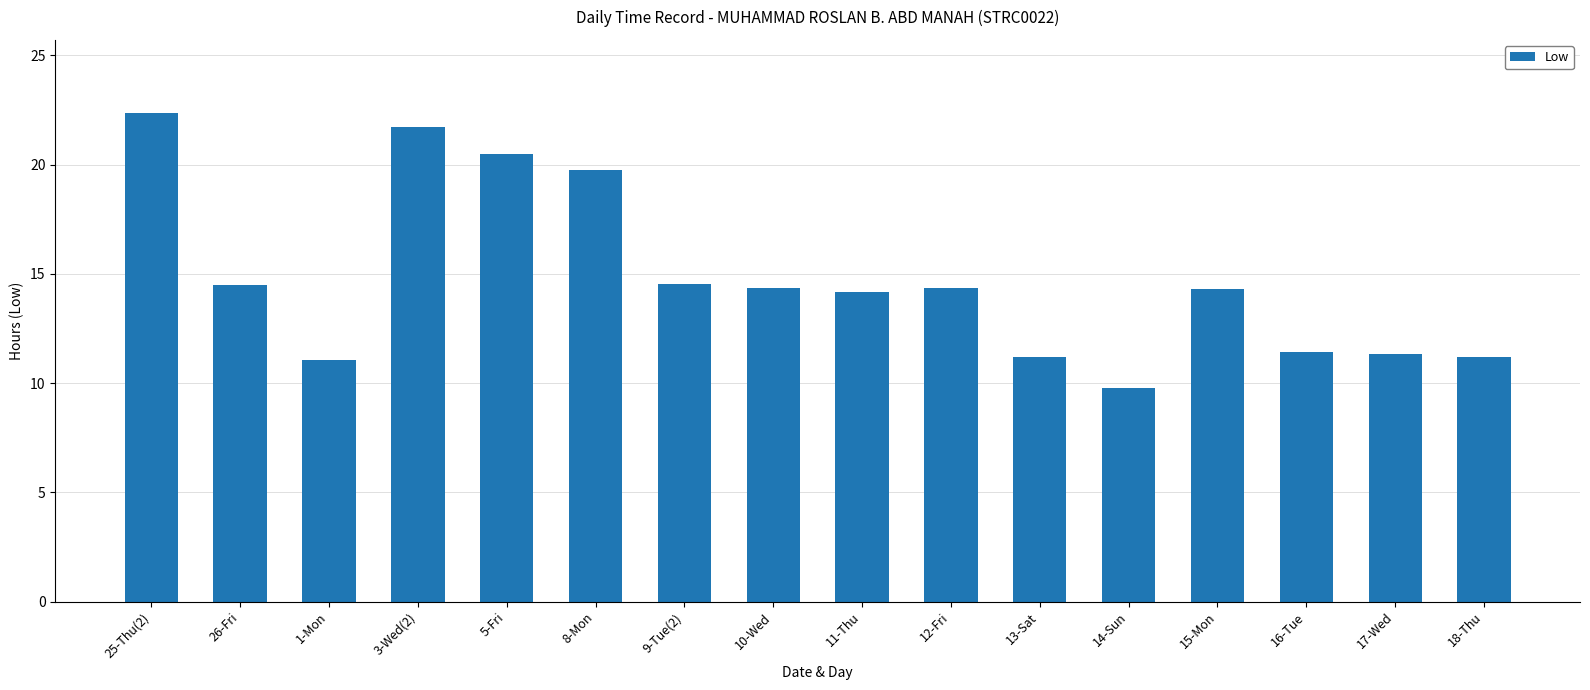

At which category does the chart reach its peak across all series?

25-Thu(2)